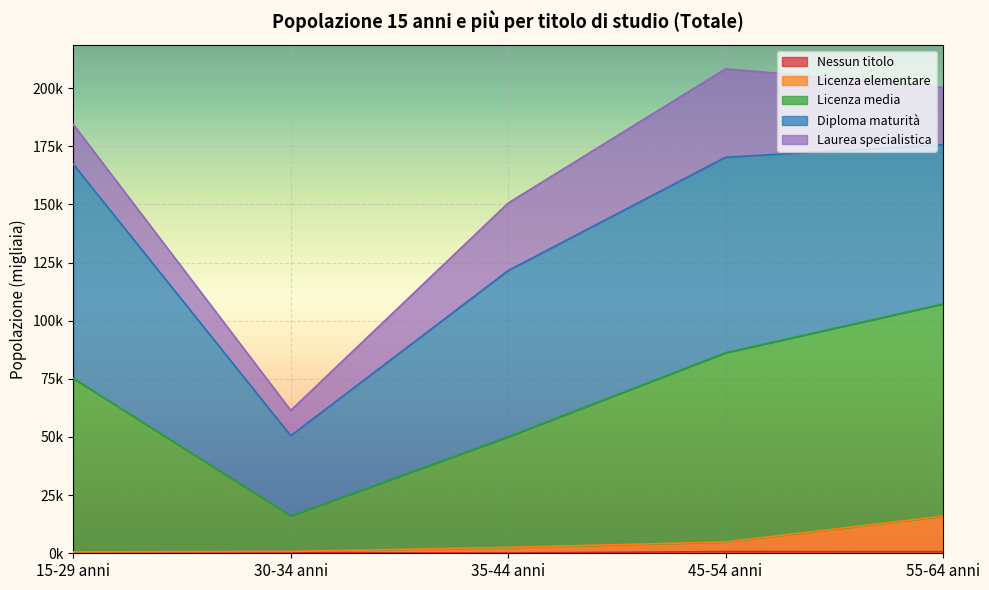

The Licenza elementare series shows 8513.0 at 45-54 anni. True or false?

False